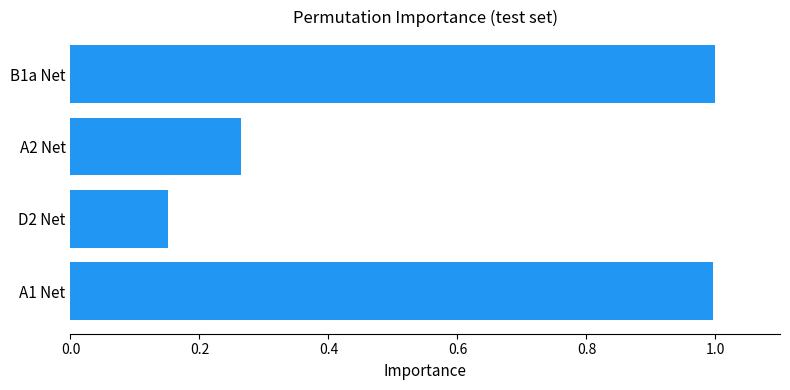

Where is the data nearest to the value 0?

D2 Net